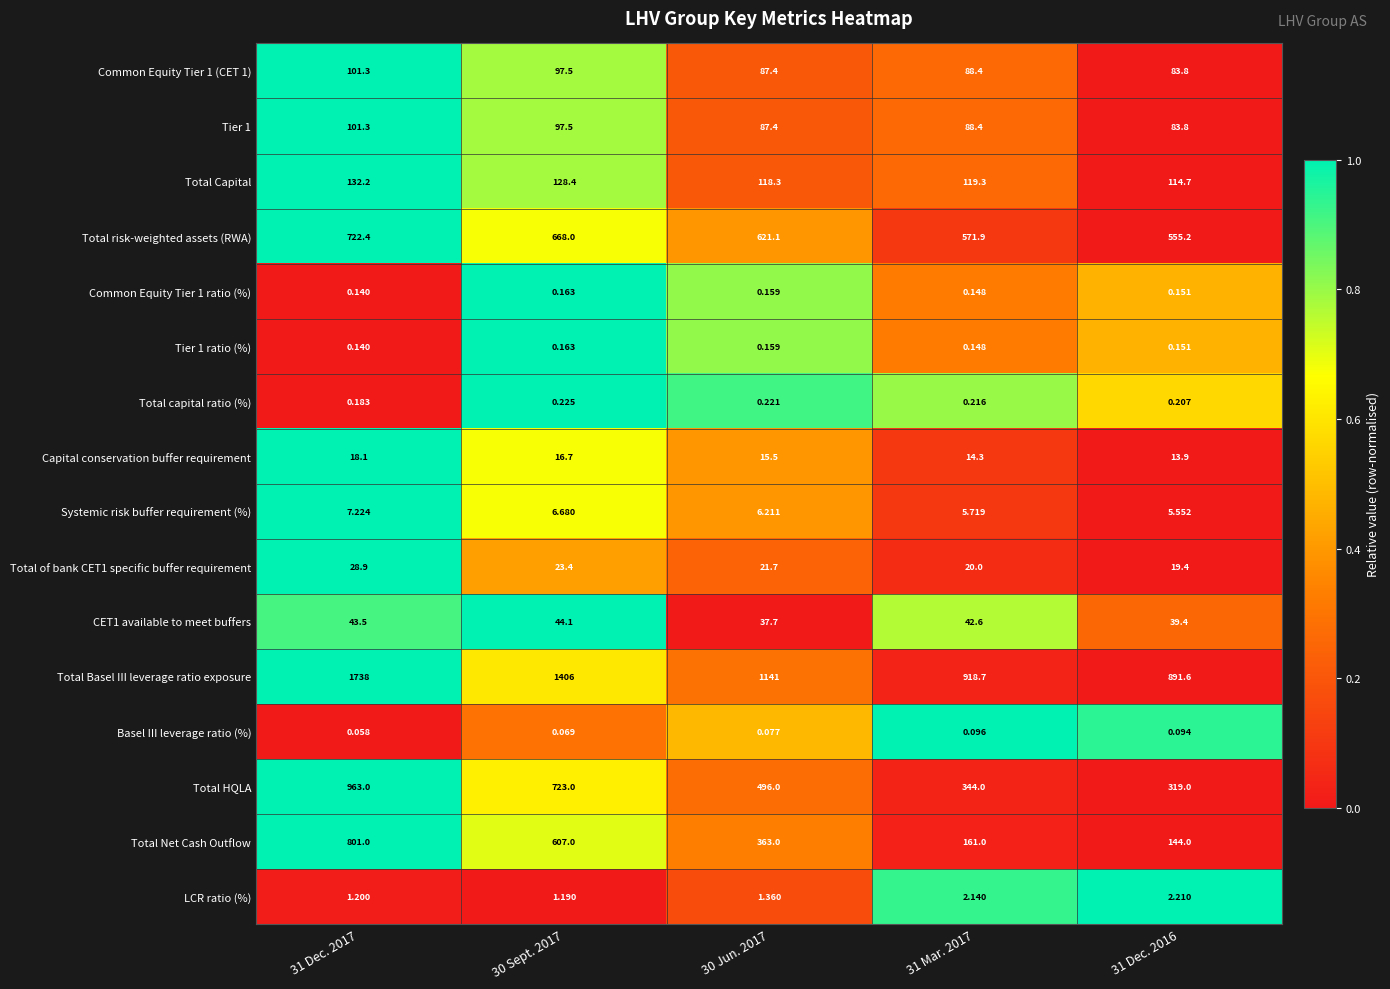

What is the difference between the highest and lowest values at 30 Sept. 2017?

1405.9